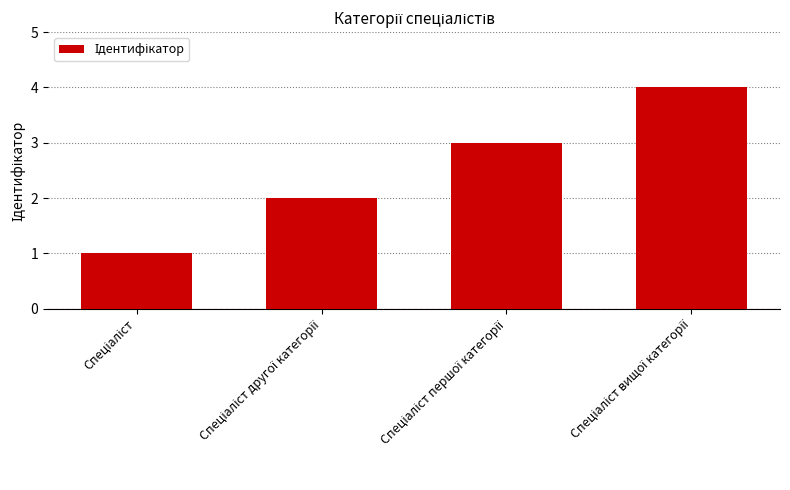

How many bars are there in total?

4